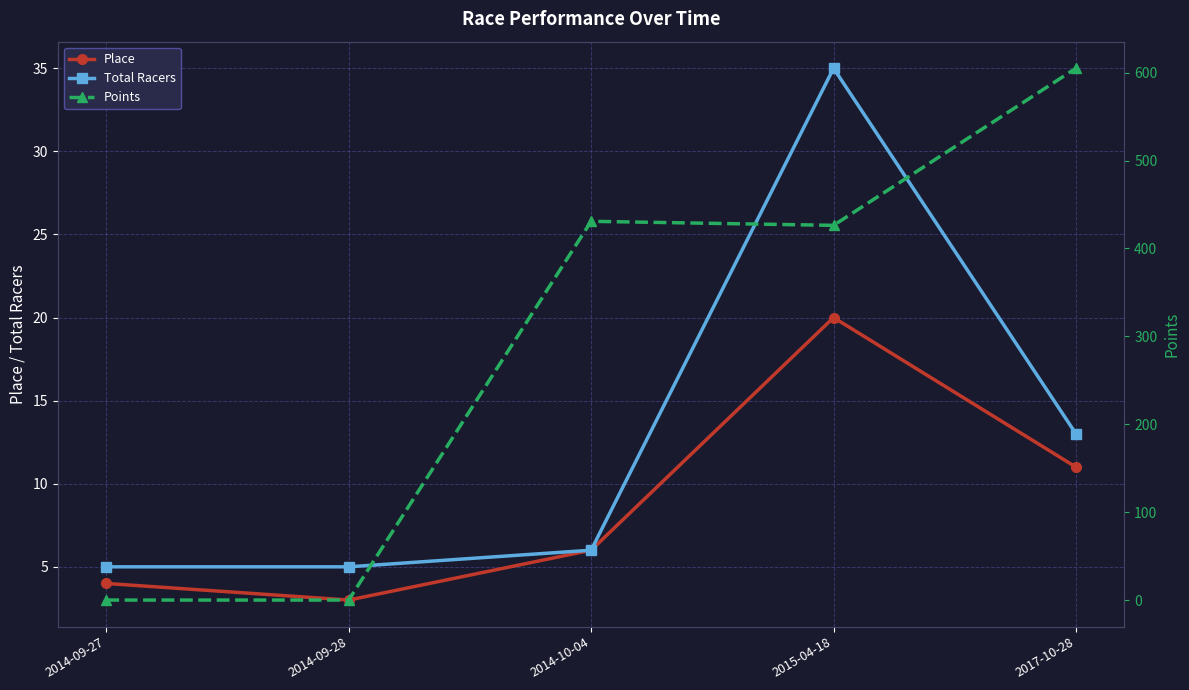

In Points, how many points are lower than both neighbors (excluding endpoints)?

1